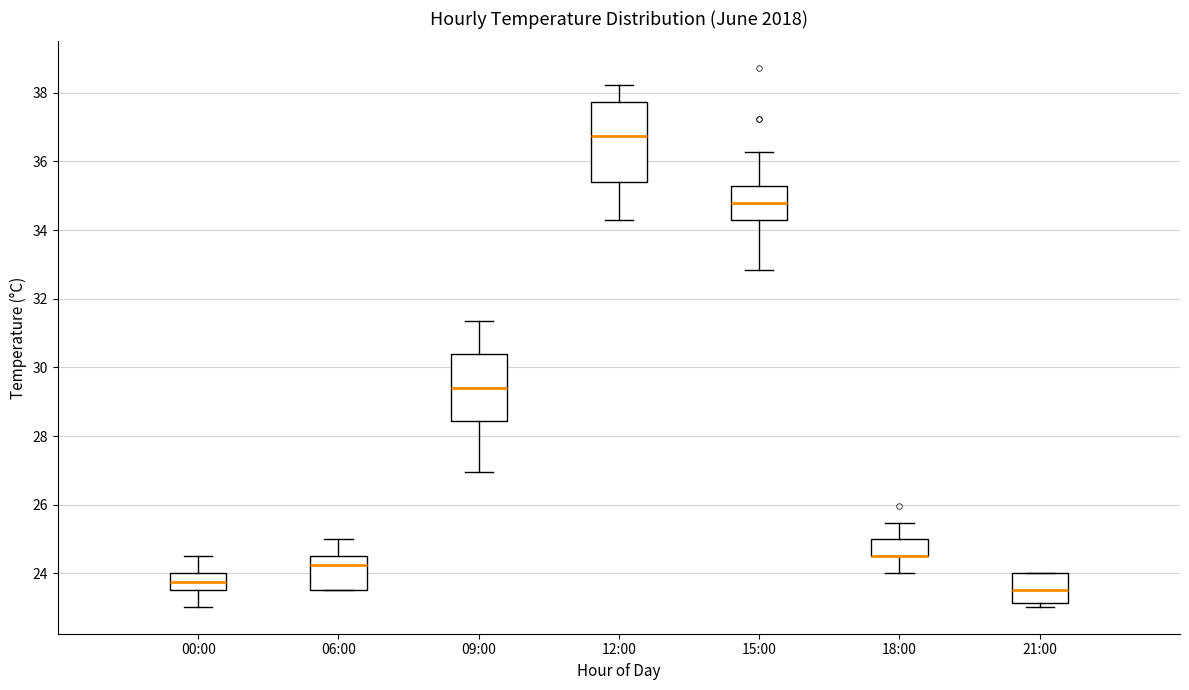

Which box is the tallest, from its lower edge to its upper edge?

12:00